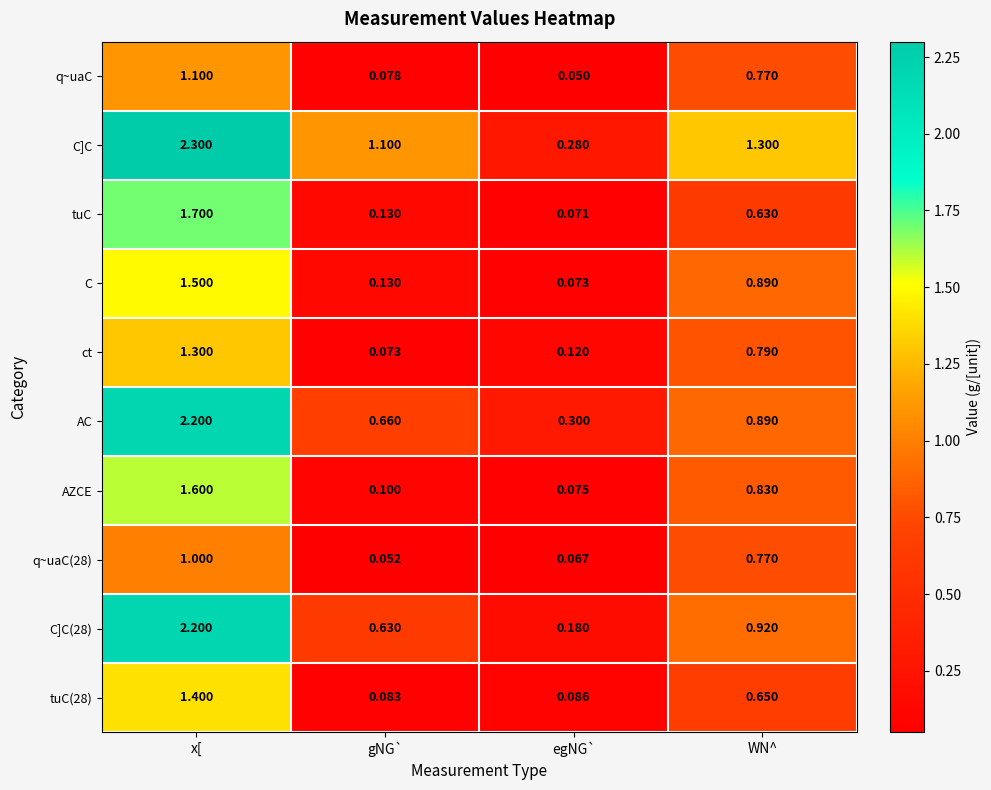

What is the difference between the highest and lowest values at gNG`?

1.0